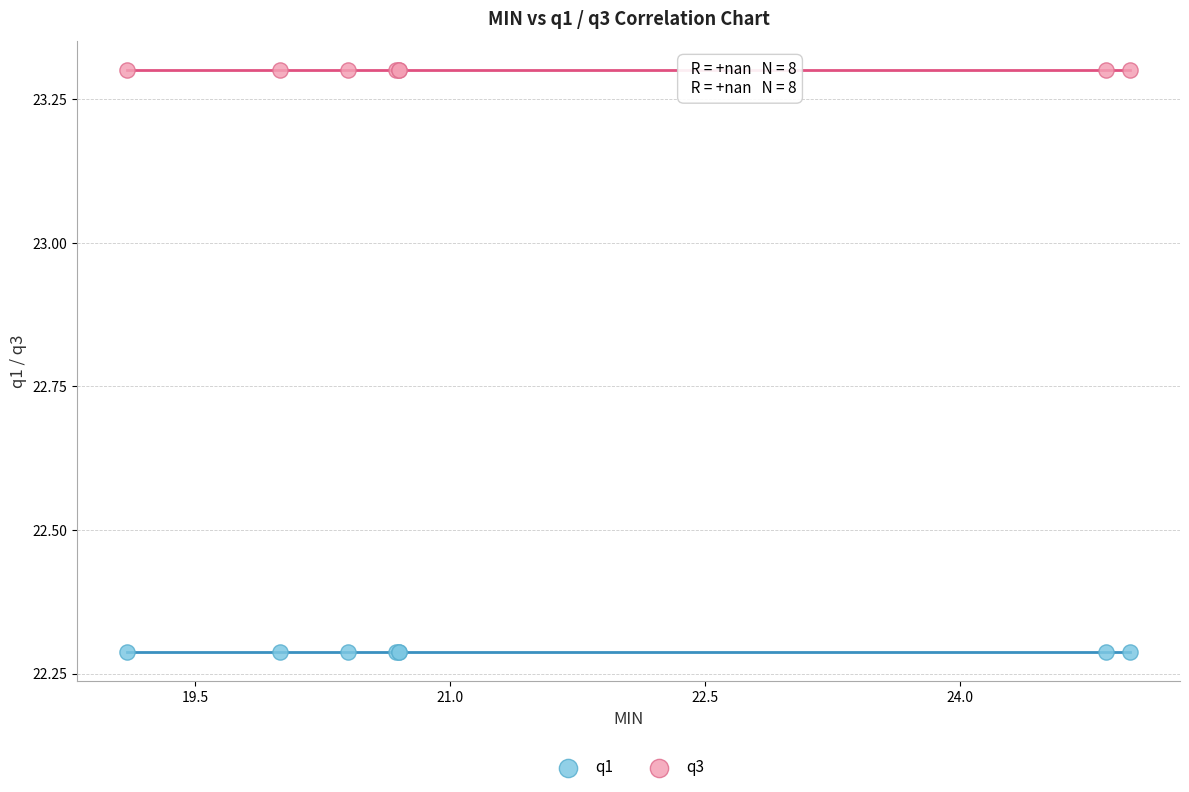

Which series contains the highest Y value?

q3